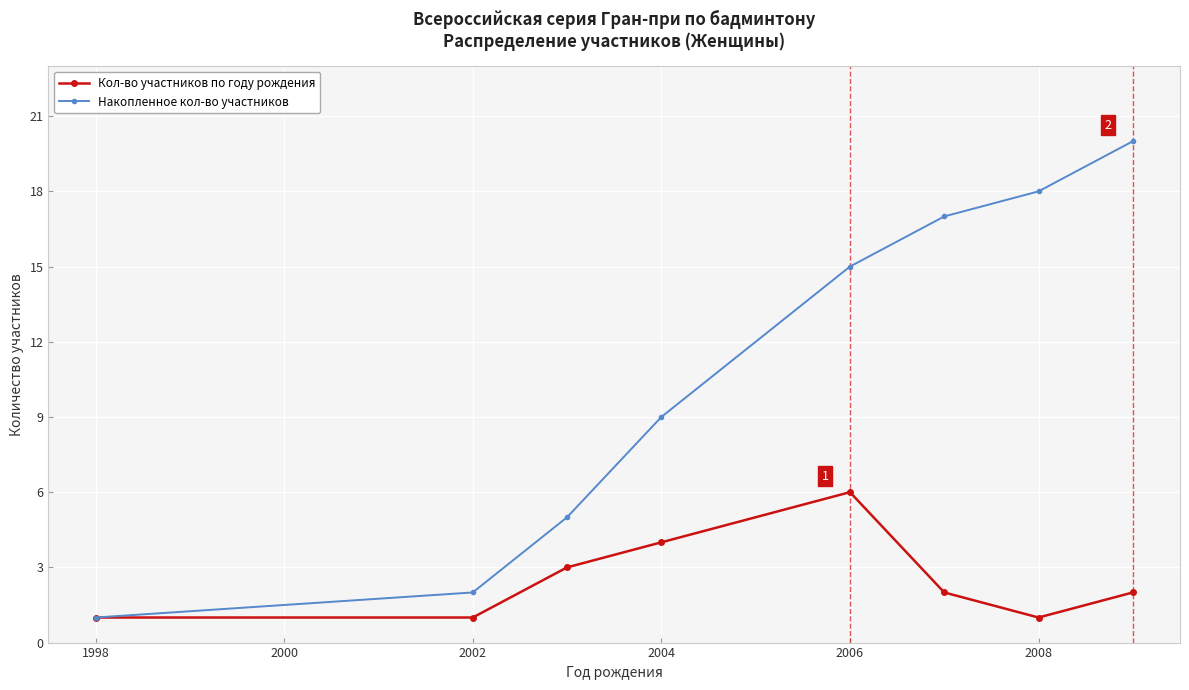

What is the maximum value for Накопленное кол-во участников?

20